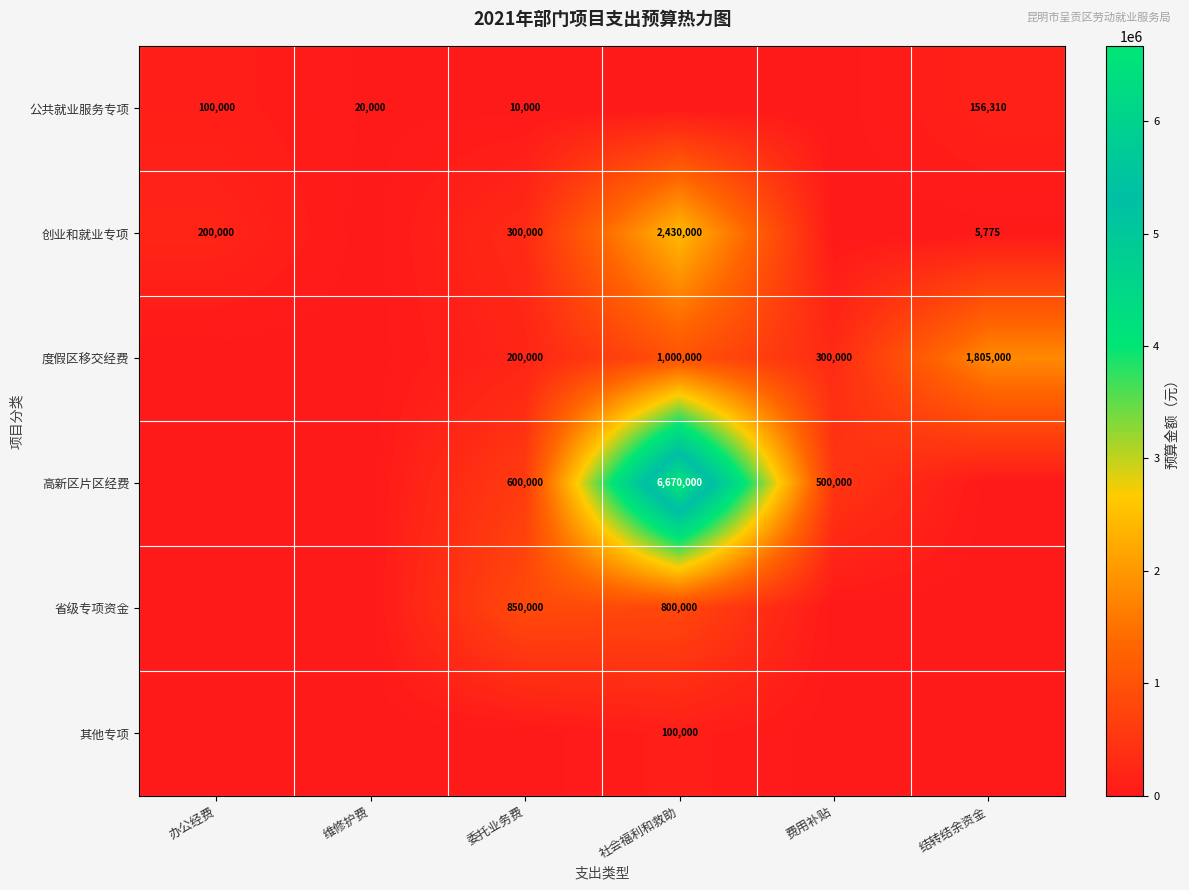

What is the difference between the 创业和就业专项 values at 社会福利和救助 and 委托业务费?

2130000